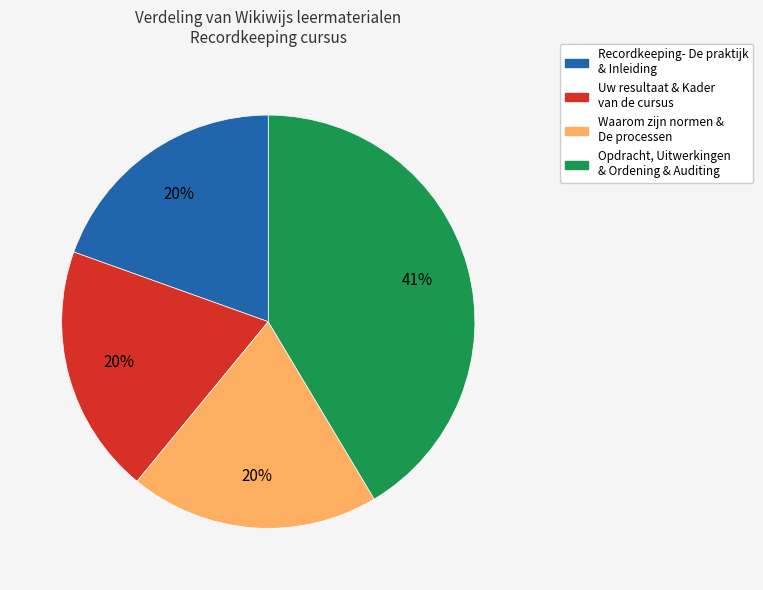

How many slices are in this pie chart?

4